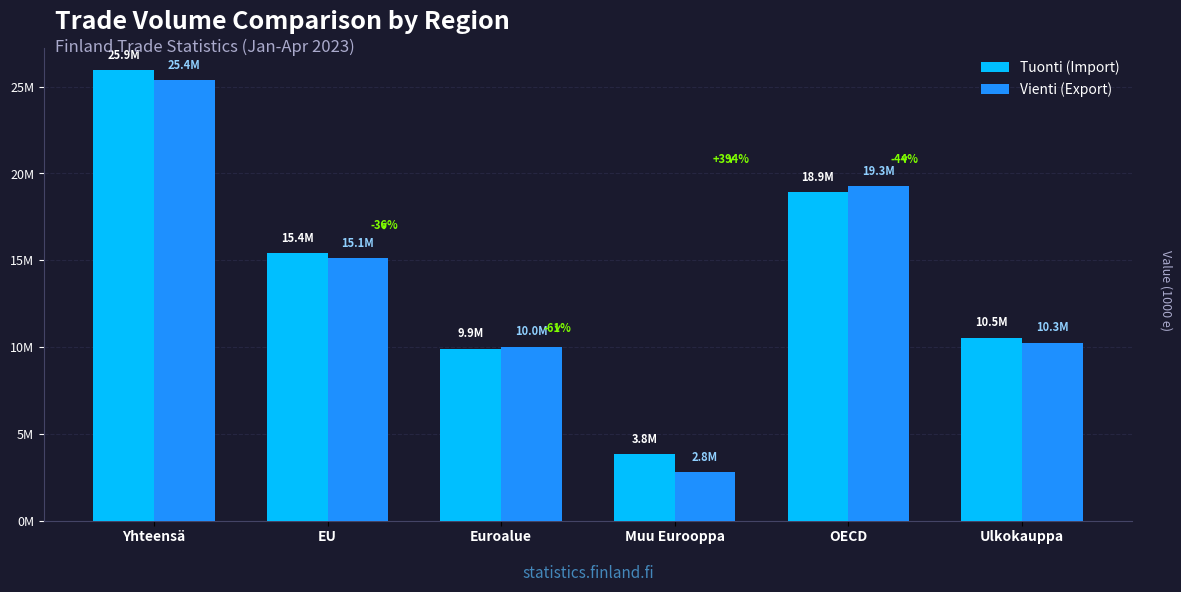

Are the bars grouped side by side (vs. stacked)?

Yes